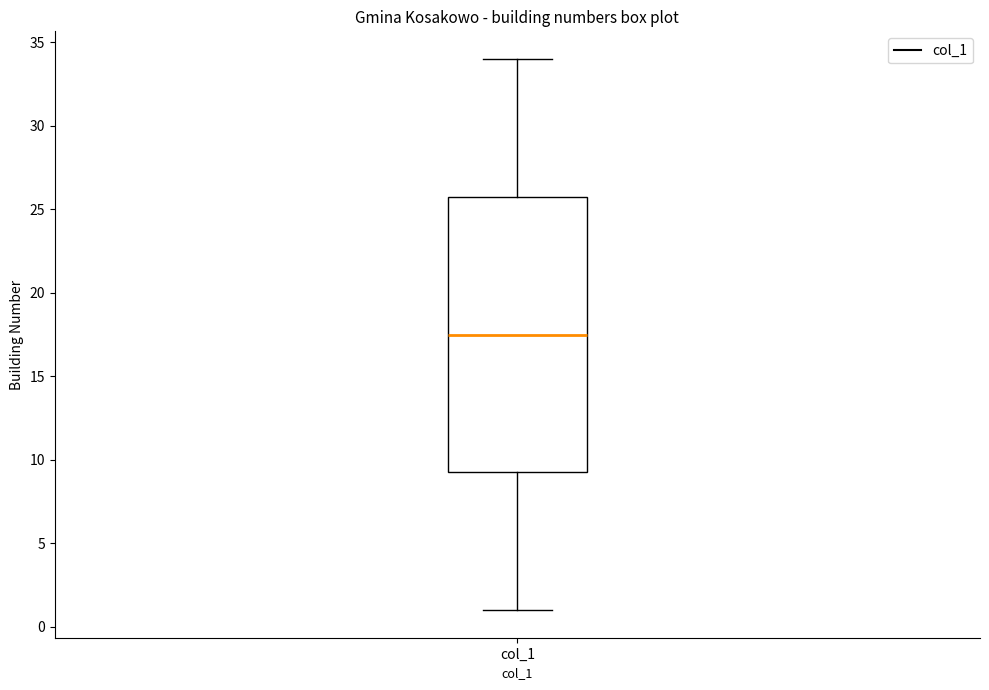

Read this box plot against the y-axis: the position of the median line, the range covered by the box, and the ends of both whiskers. The values are not printed on the chart, so give them approximately, as read against the axis.

median 17.5, box 9.5 to 26.0, whiskers 1.0 to 34.0